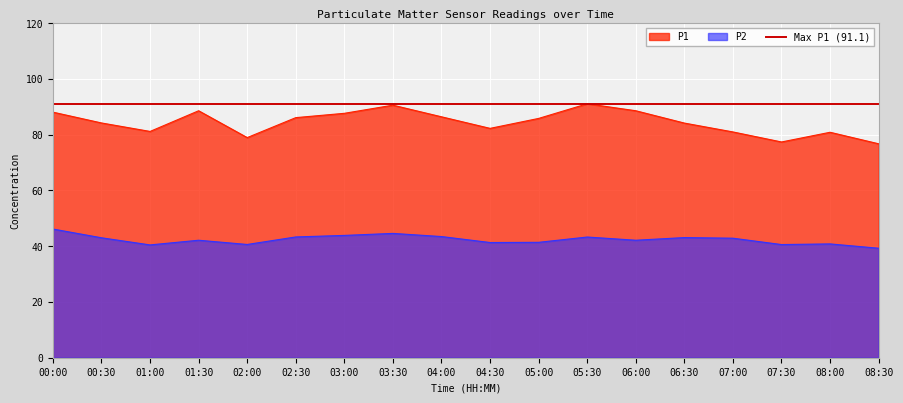

Reading right to left, extract all data points from this chart.

P1: 08:30=76.8	08:00=80.9	07:30=77.4	07:00=81.0	06:30=84.2	06:00=88.6	05:30=91.1	05:00=85.8	04:30=82.3	04:00=86.4	03:30=90.6	03:00=87.7	02:30=86.1	02:00=79.0	01:30=88.6	01:00=81.2	00:30=84.2	00:00=88.1
P2: 08:30=39.3	08:00=40.8	07:30=40.6	07:00=42.9	06:30=43.1	06:00=42.1	05:30=43.3	05:00=41.4	04:30=41.3	04:00=43.5	03:30=44.6	03:00=43.9	02:30=43.3	02:00=40.6	01:30=42.1	01:00=40.5	00:30=43.0	00:00=46.2